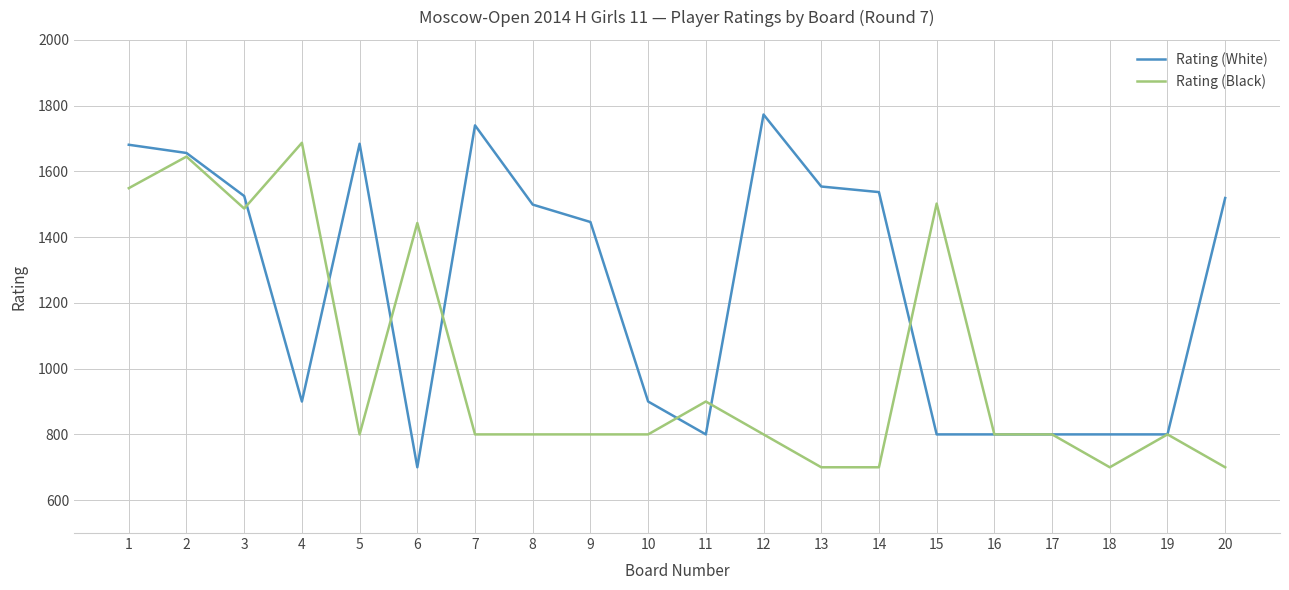

Which series has the largest total across all categories?

Rating (White)